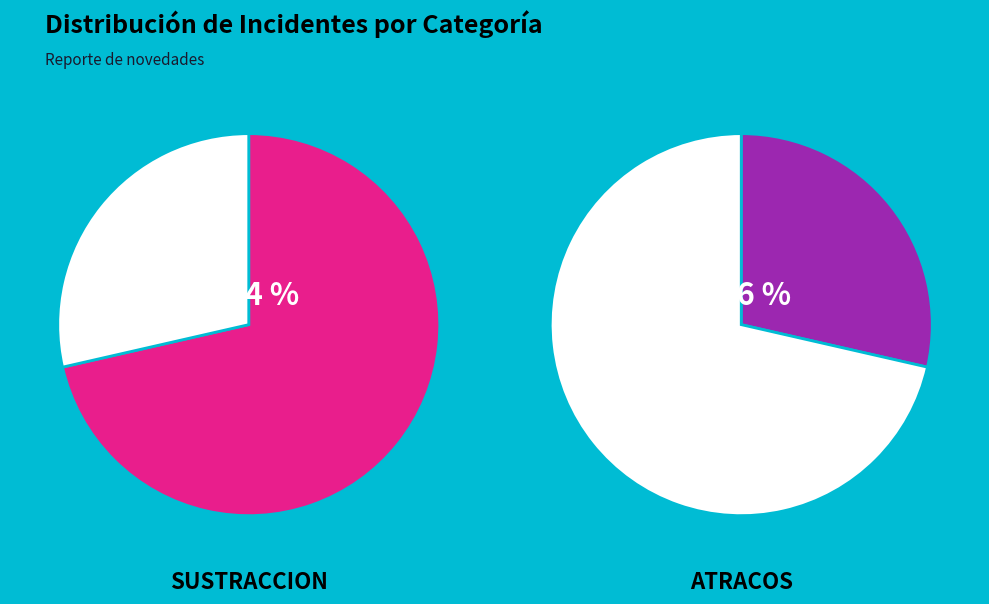

To the nearest percent, what is the difference between the OTHER and ATRACOS slice percentages?

29%